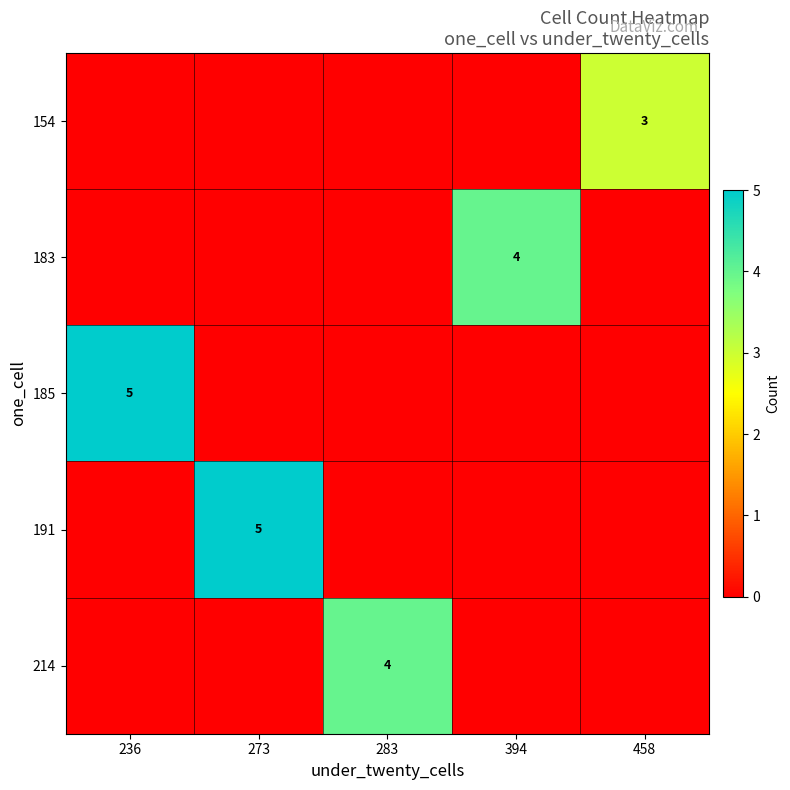

At 236, list the series in order from largest to smallest.

row_2, row_0, row_1, row_3, row_4